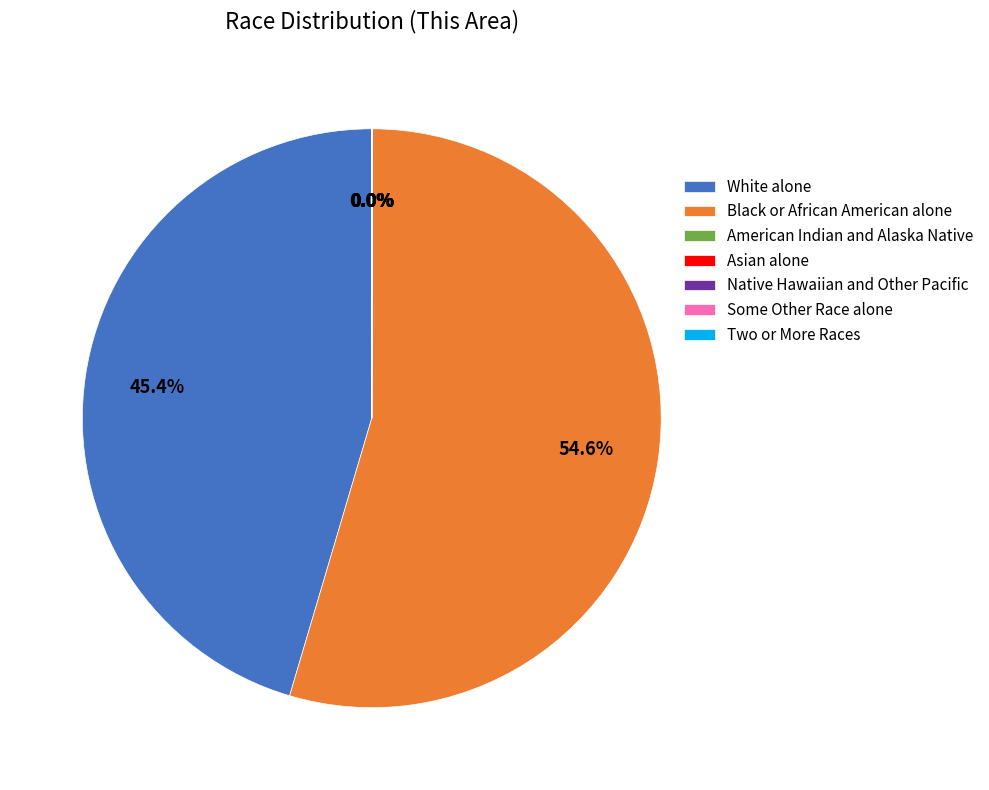

Which category accounts for the majority?

Black or African American alone